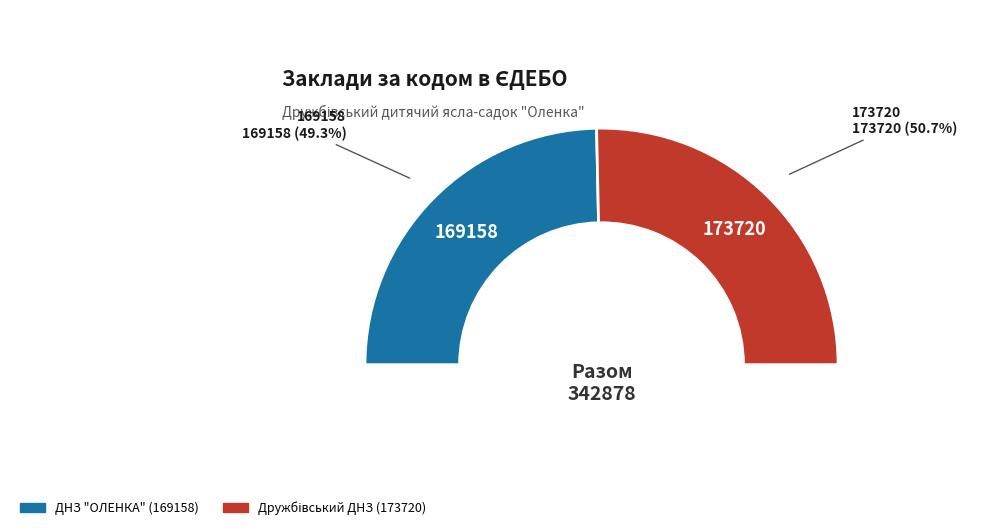

What is the change in value from ДНЗ "ОЛЕНКА" (169158) to Дружбівський ДНЗ (173720)?

+4562